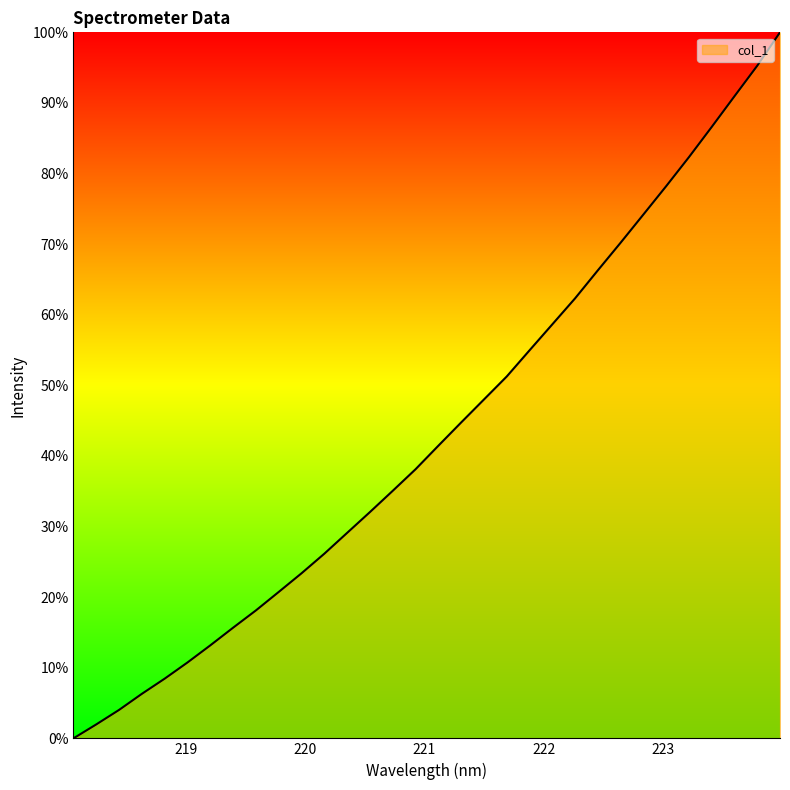

What is the maximum value shown in the chart?

100.0